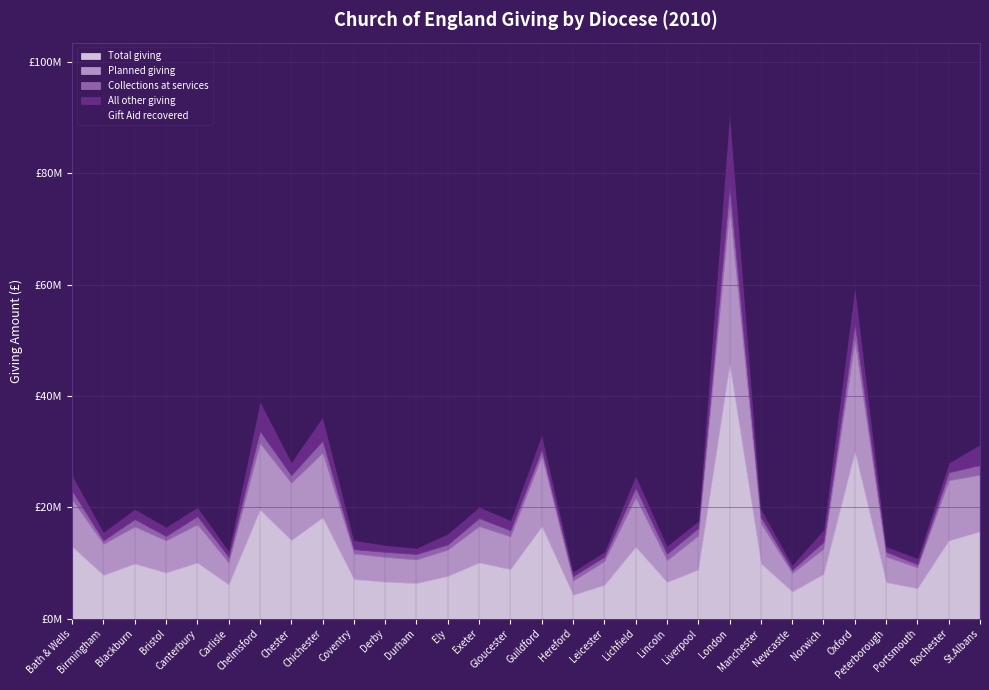

What is the value of the Total giving point at the 10th from the left?

7060000